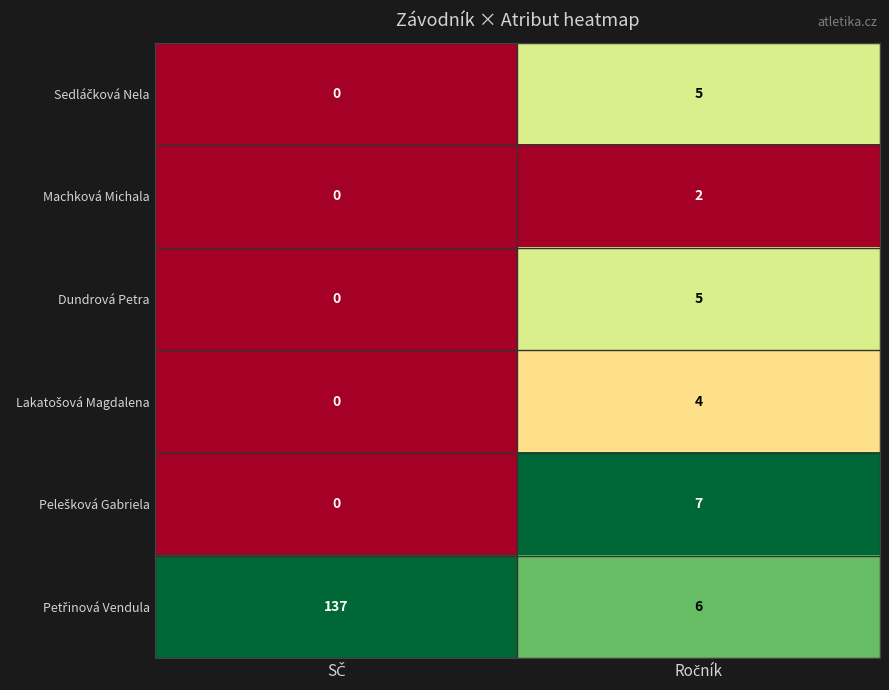

What is the greatest value displayed?

137